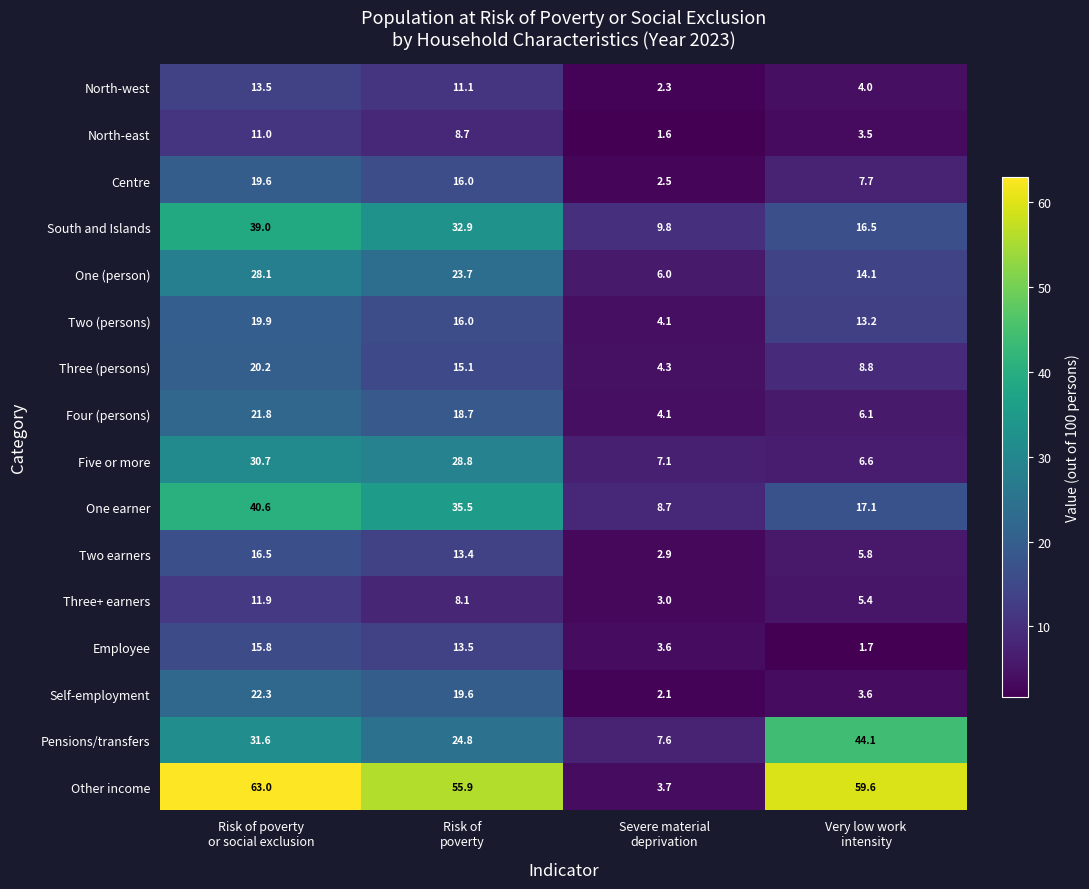

At Very low work
intensity, list the series in order from largest to smallest.

Other income, Pensions/transfers, One earner, South and Islands, One (person), Two (persons), Three (persons), Centre, Five or more, Four (persons), Two earners, Three+ earners, North-west, Self-employment, North-east, Employee